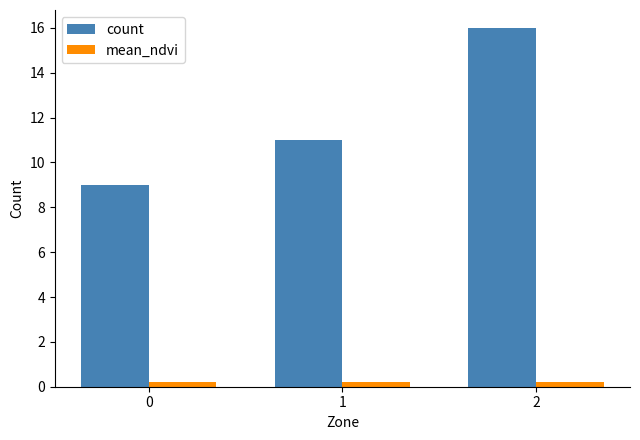

Rank the series by their maximum value, from highest to lowest.

count, mean_ndvi